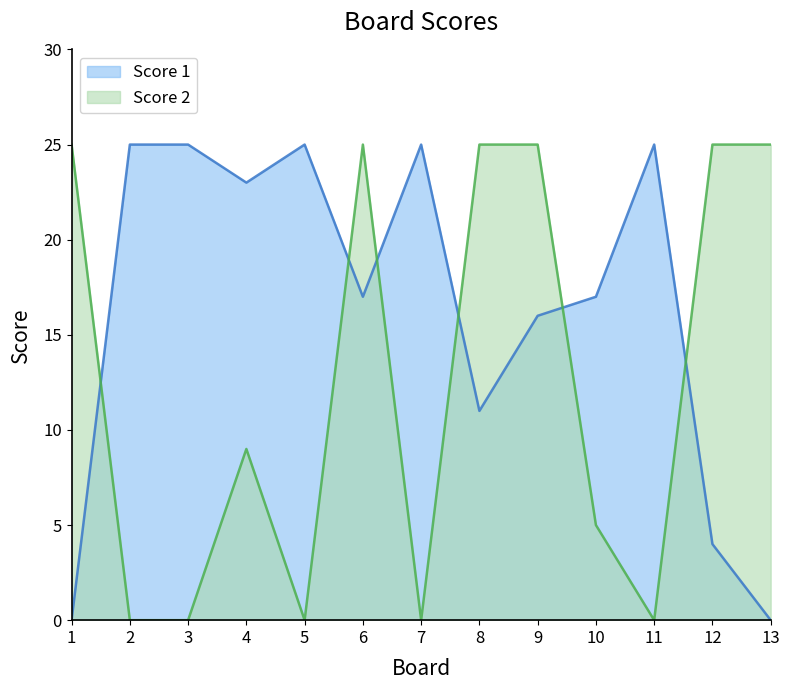

What is the sum of the Score 2 values at 4 and 8?

34